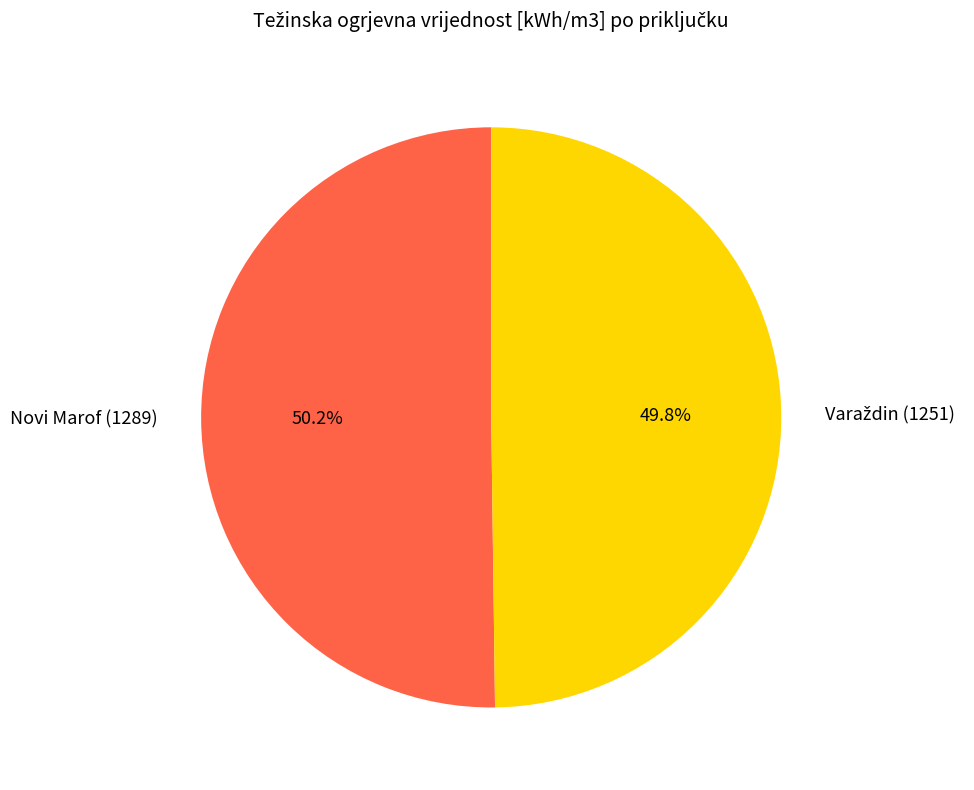

How many slices are in this pie chart?

2